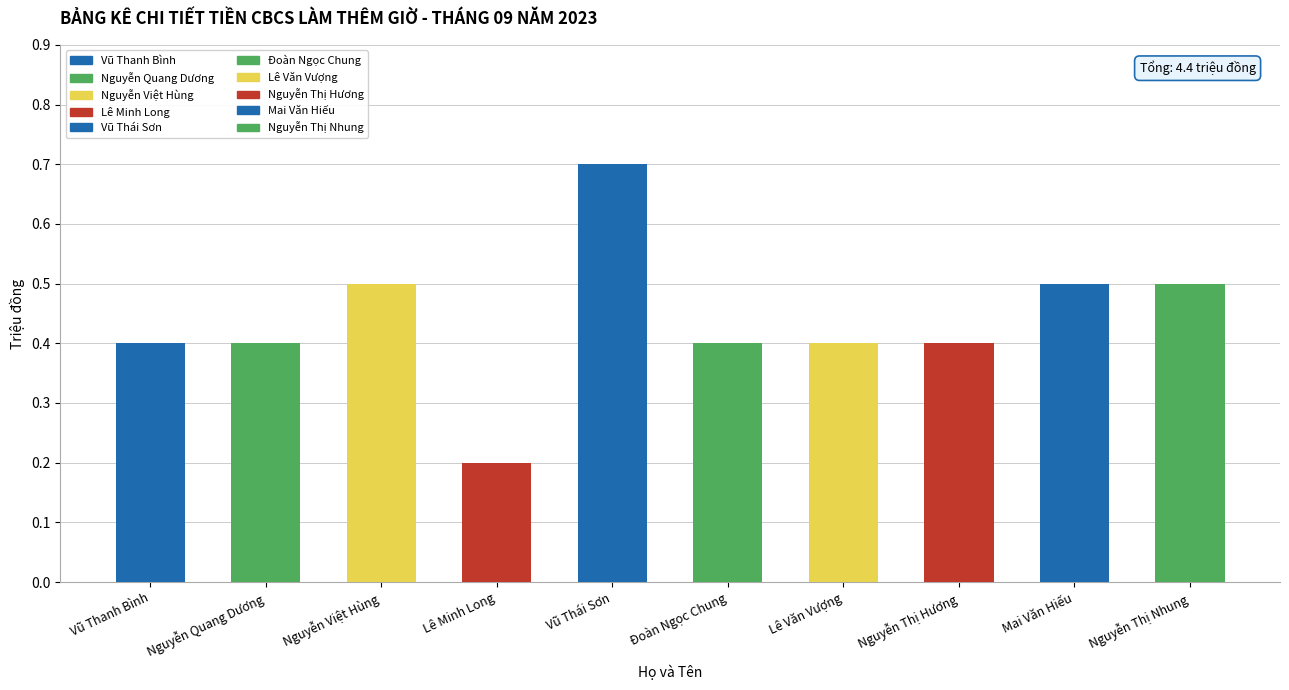

Between Nguyễn Thị Nhung and Vũ Thái Sơn, which is larger?

Vũ Thái Sơn